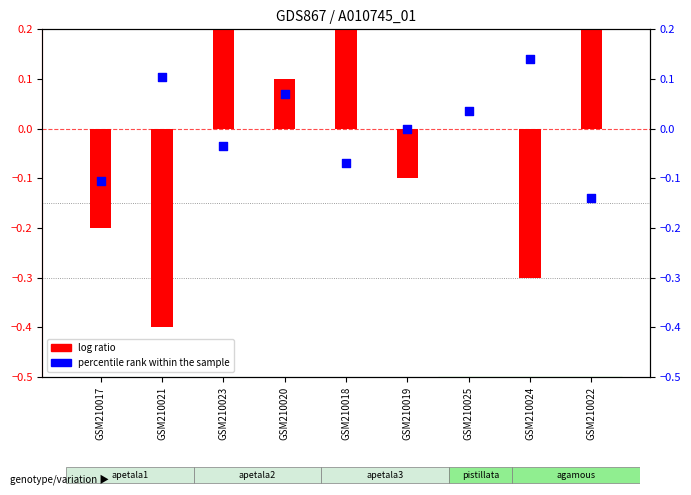

At how many categories does at least one series exceed 0?

8